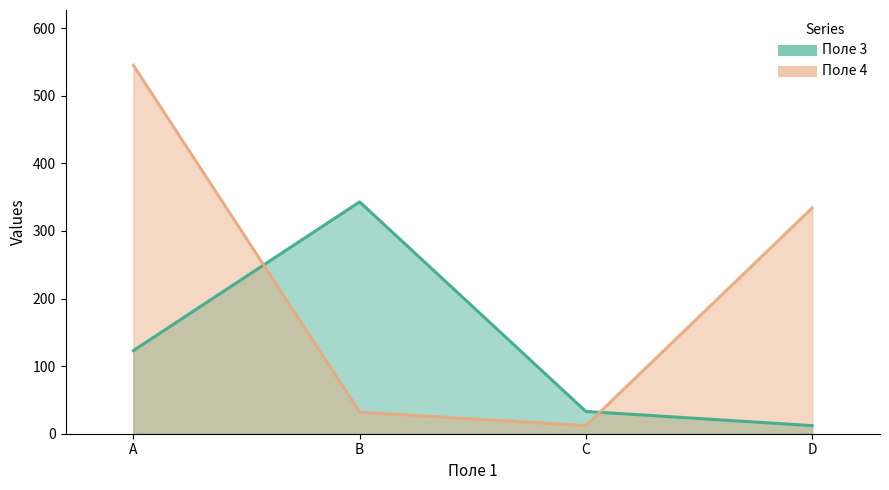

What is the average value of the Поле 4 series?

231